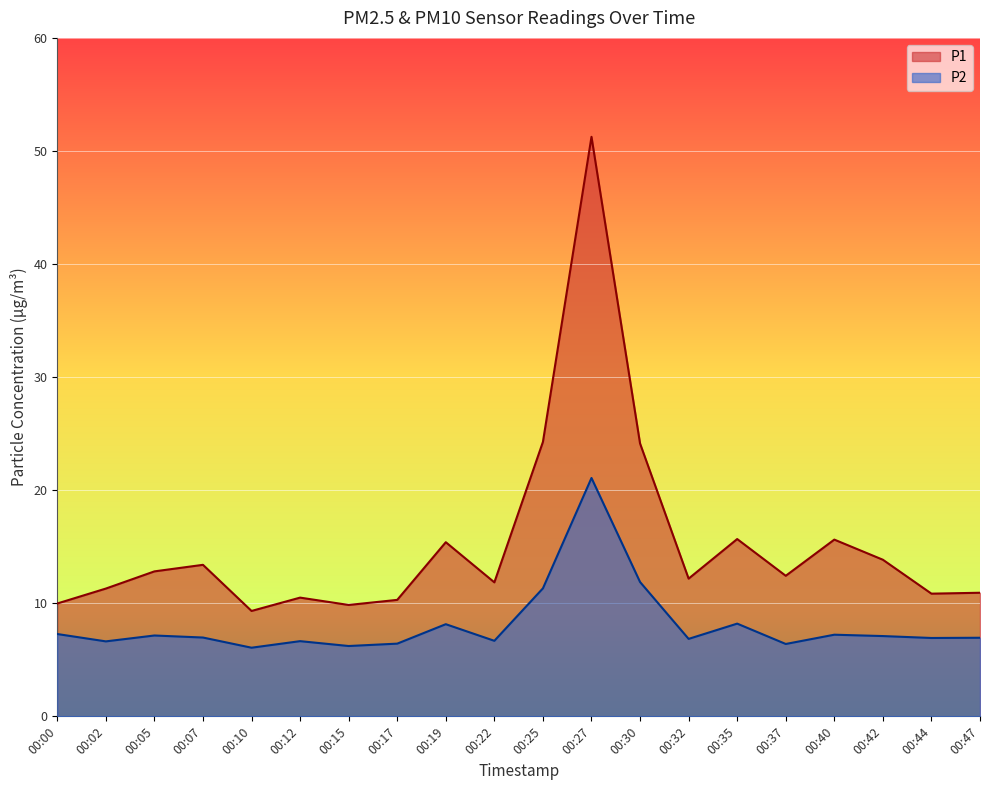

How many values in the P1 series are below 12?

9